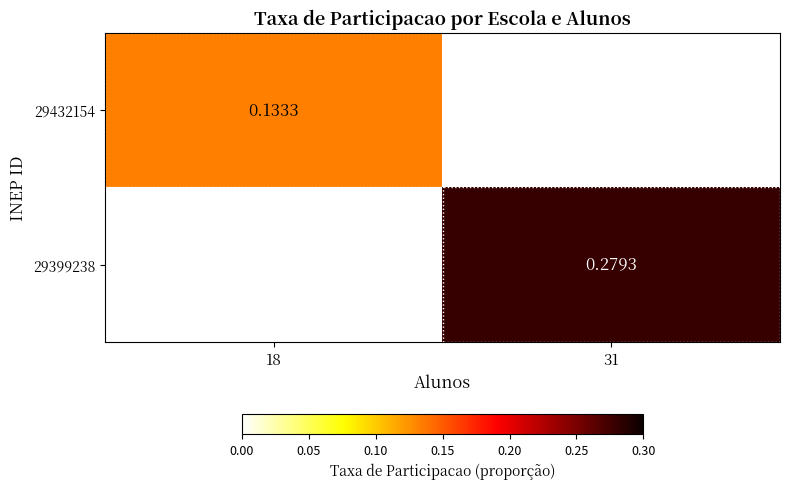

Which series has the largest total across all categories?

29399238